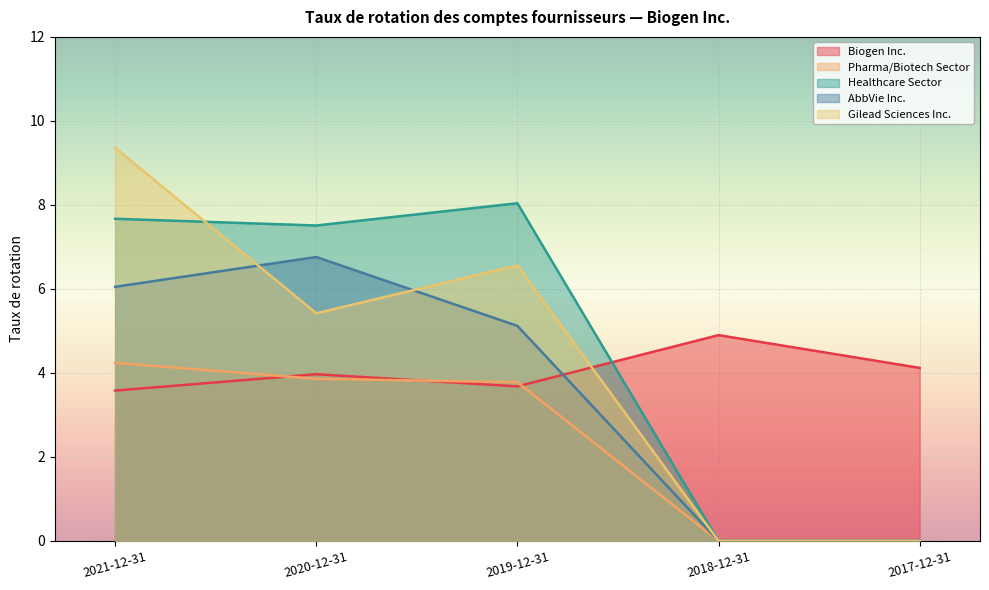

Count the number of categories in the chart.

5